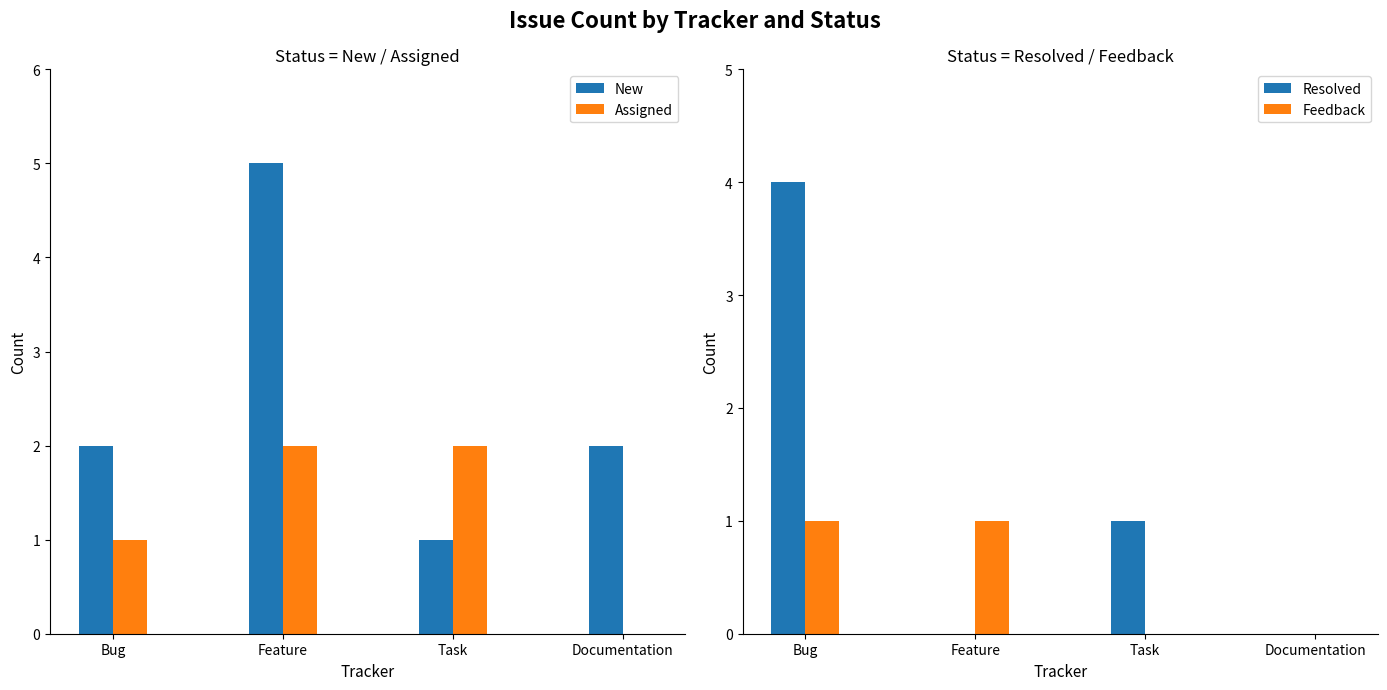

At Bug, list the series in order from smallest to largest.

Assigned, Feedback, New, Resolved